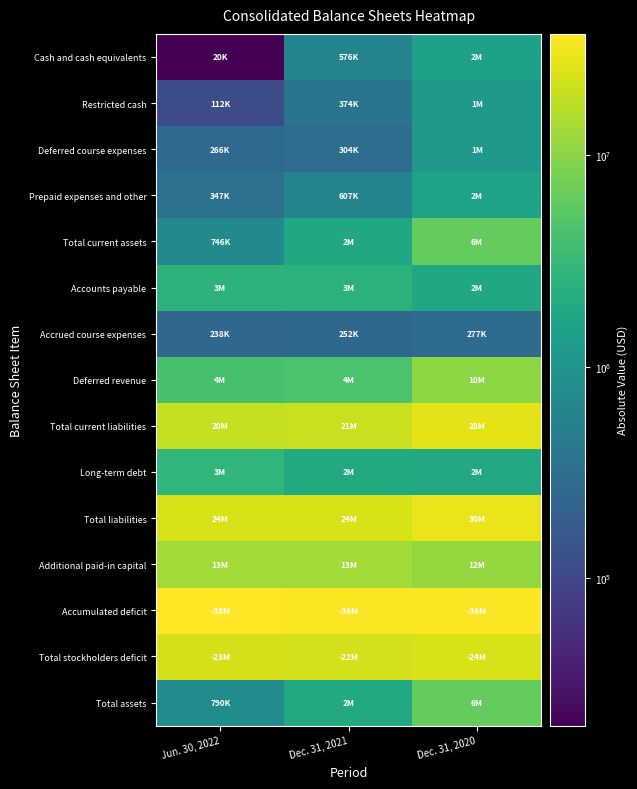

At which category is the sum across all series the highest?

Dec. 31, 2020